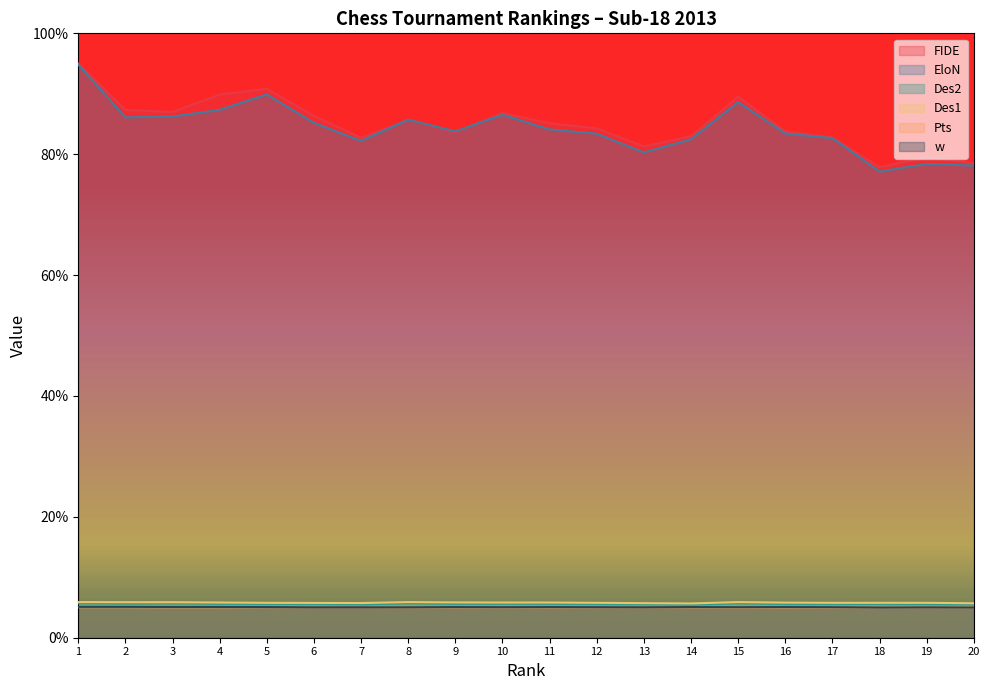

Where is the first local maximum for EloN?

5